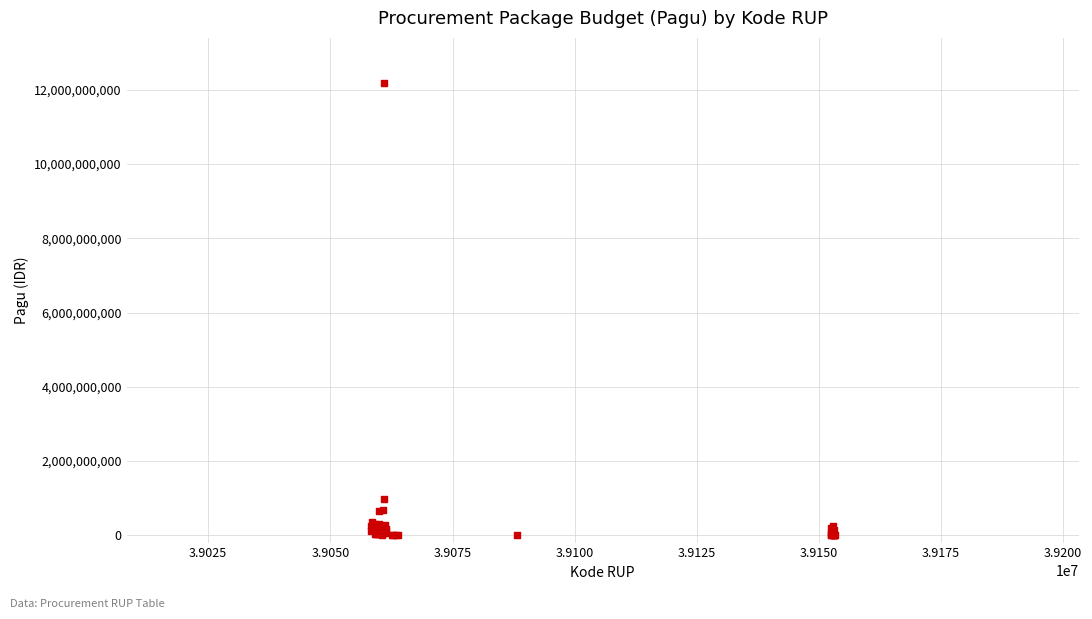

What Y value in the scatter plot is closest to 6092566000?

971640000